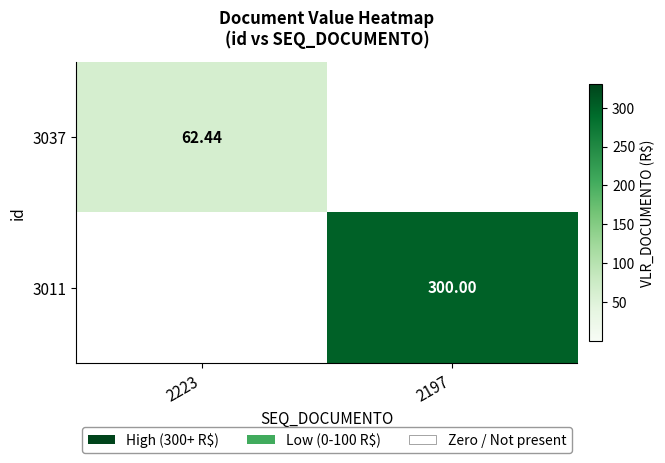

What is the maximum value shown in the chart?

300.0